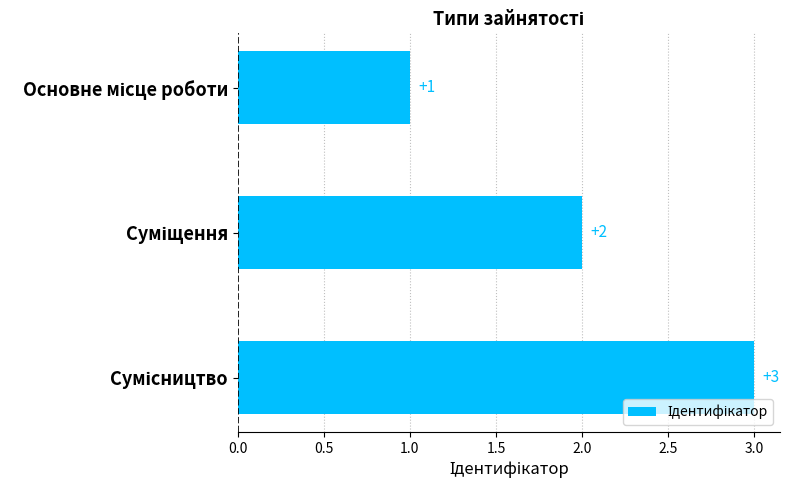

How many categories are shown in the chart?

3